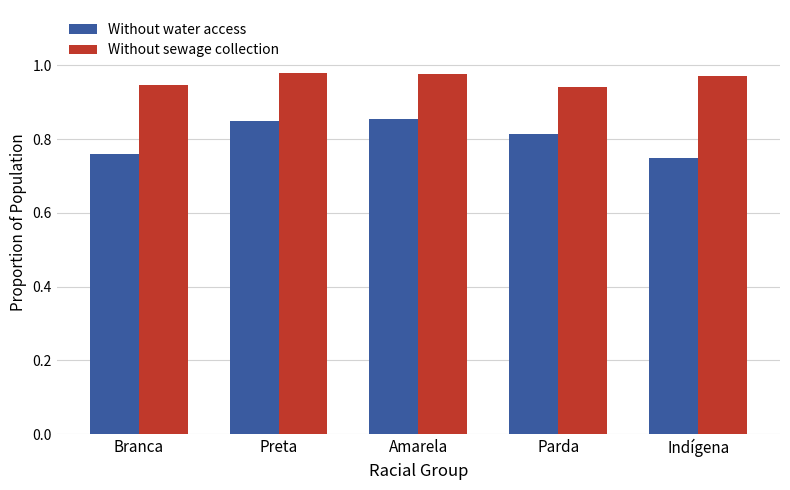

Is the value of Without sewage collection at Branca greater than the value of Without water access at Parda?

Yes